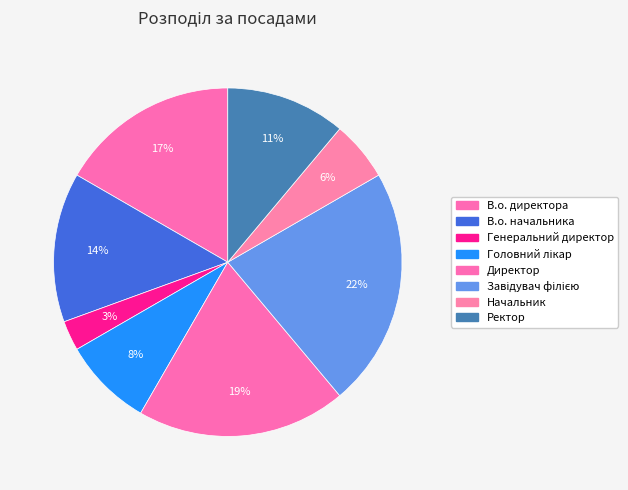

What is the ratio of the value at Ректор to the value at В.о. директора?

0.7